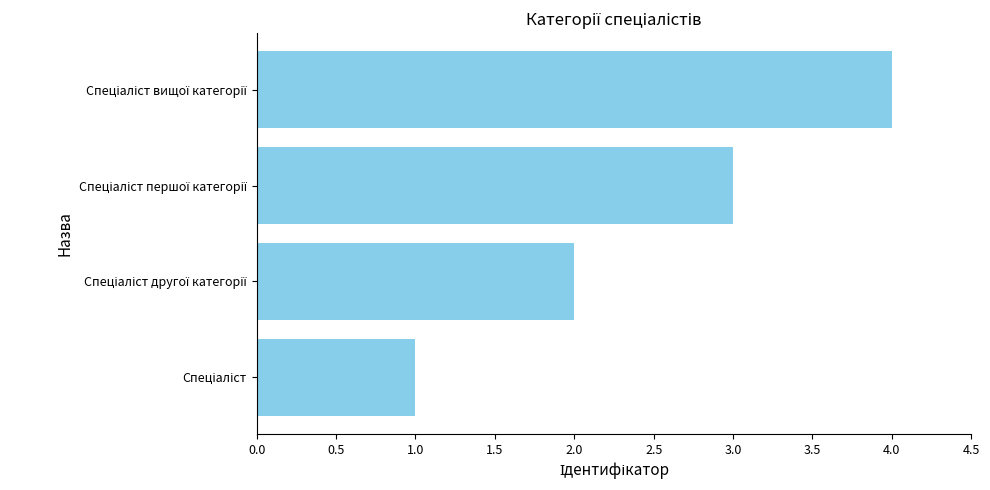

What is the sum of all values?

10